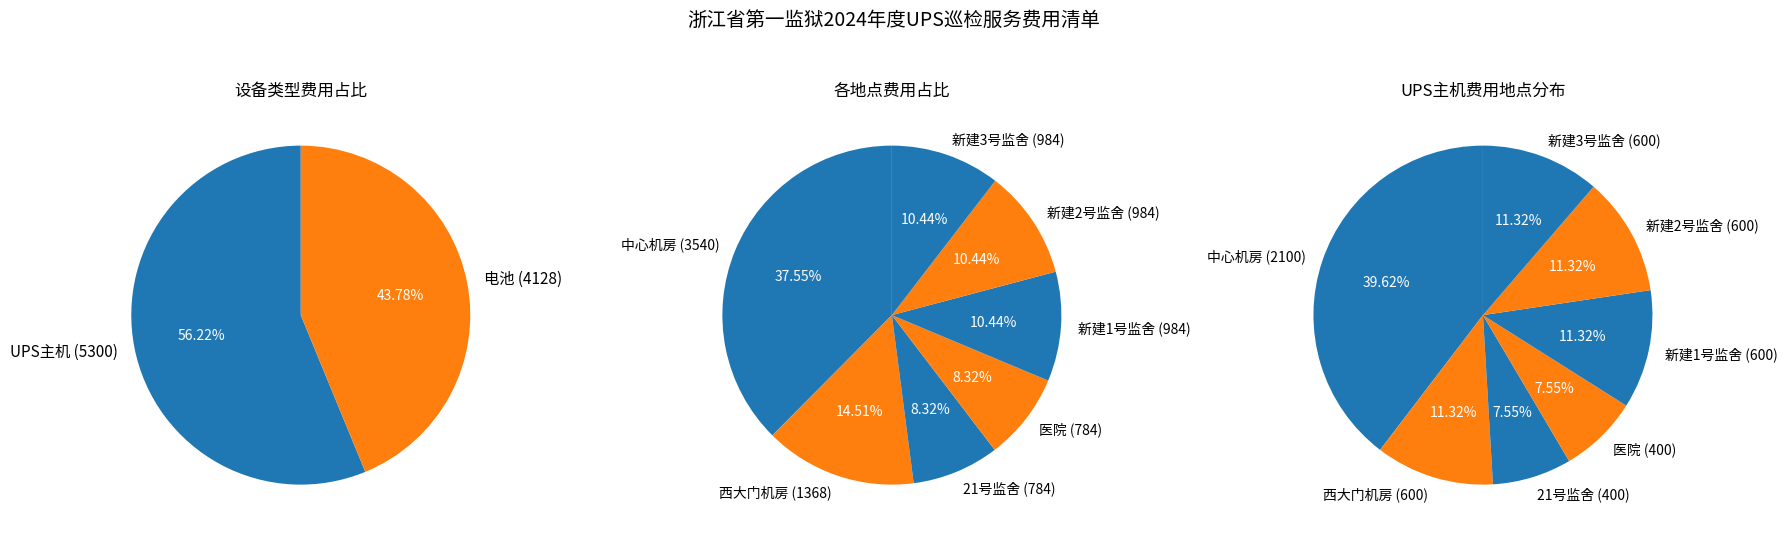

To the nearest percent, what portion does 新建3号监舍 UPS主机 represent?

6%